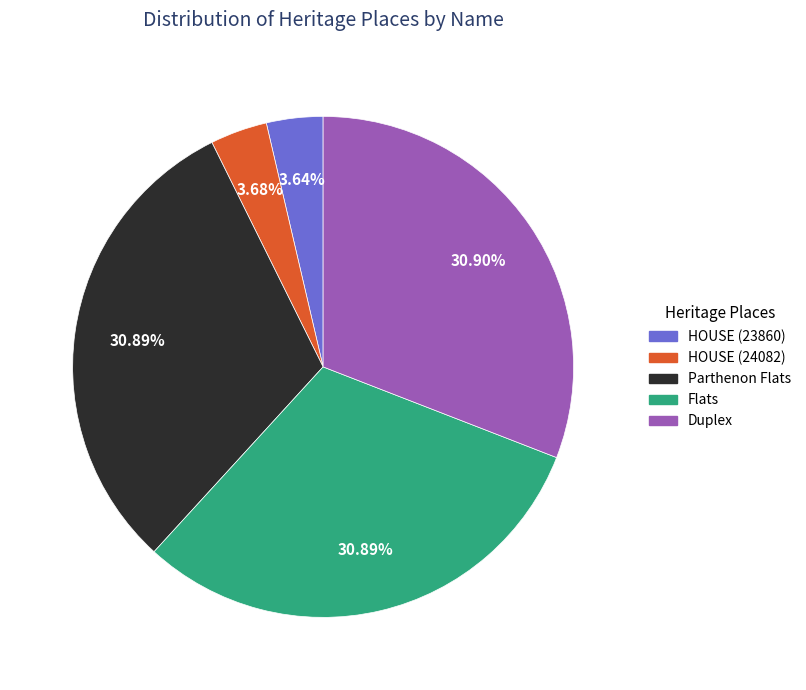

To the nearest percent, what is the difference between the largest and smallest slice percentages?

27%